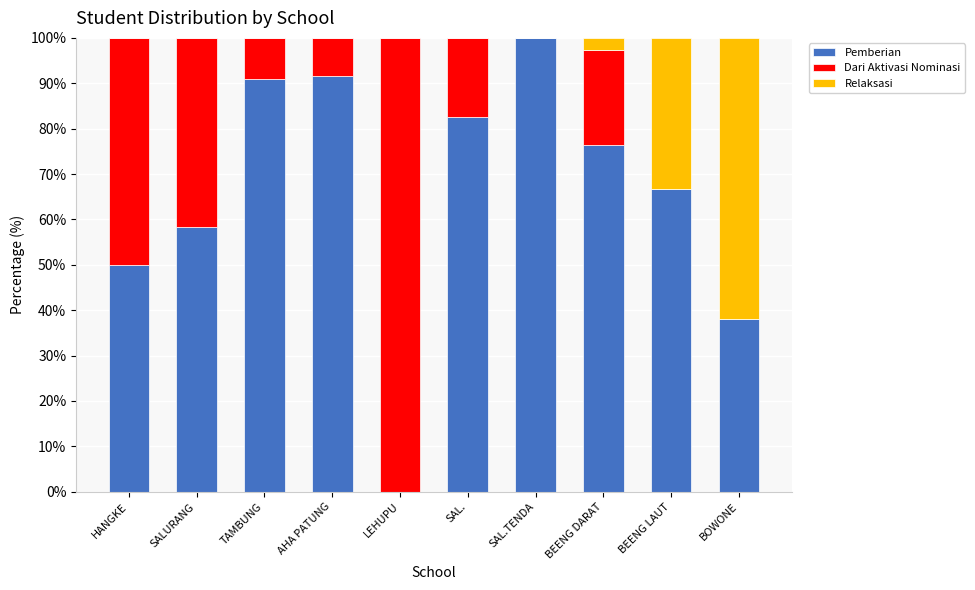

What is the highest value of the Pemberian series?

100.0